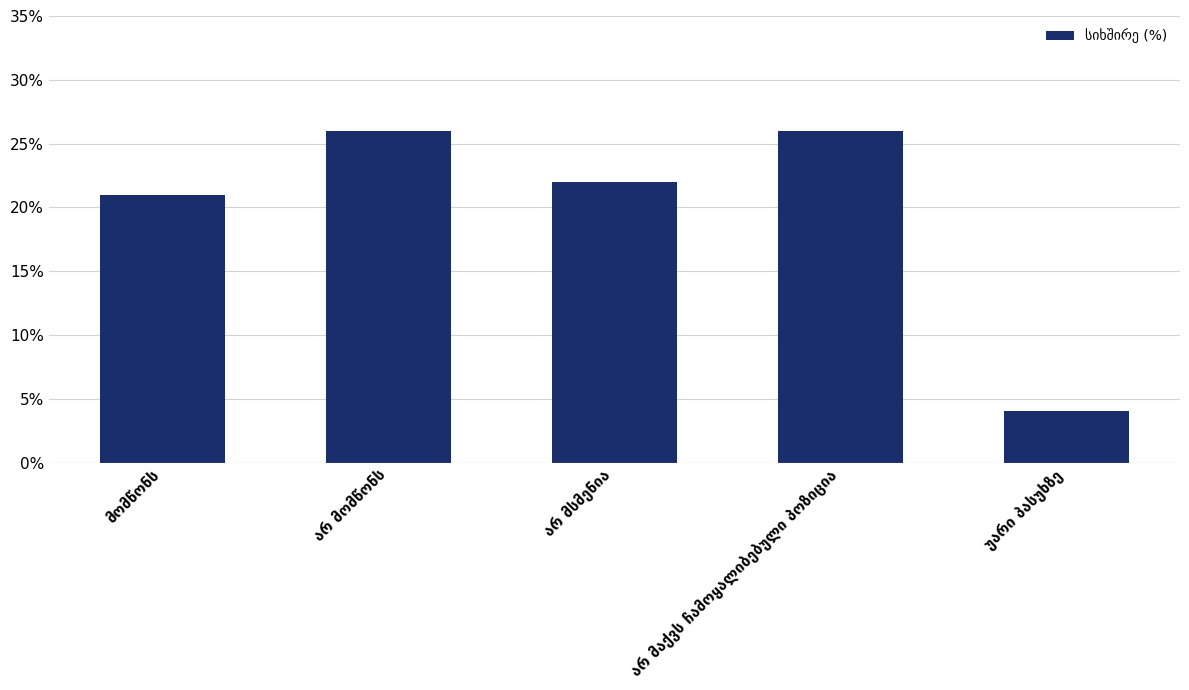

What is the difference between the maximum and minimum values?

22